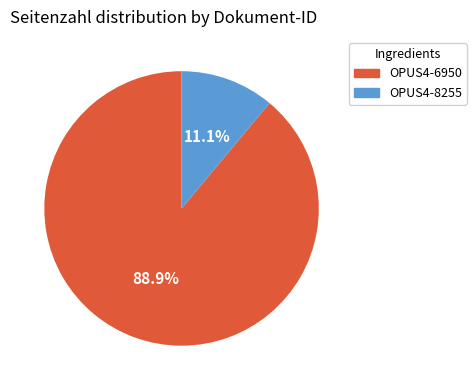

Which category accounts for the majority?

OPUS4-6950